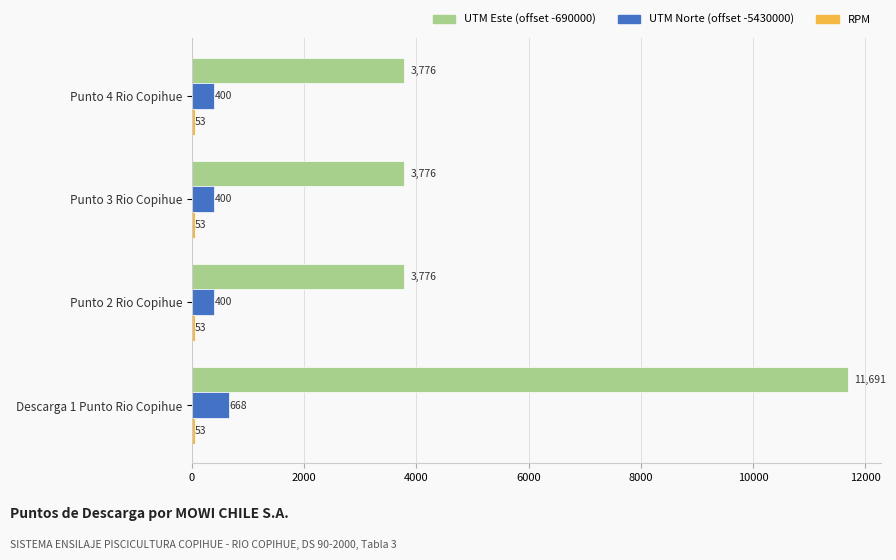

What is the difference between the maximum and minimum values in the UTM Norte (offset -5430000) series?

268